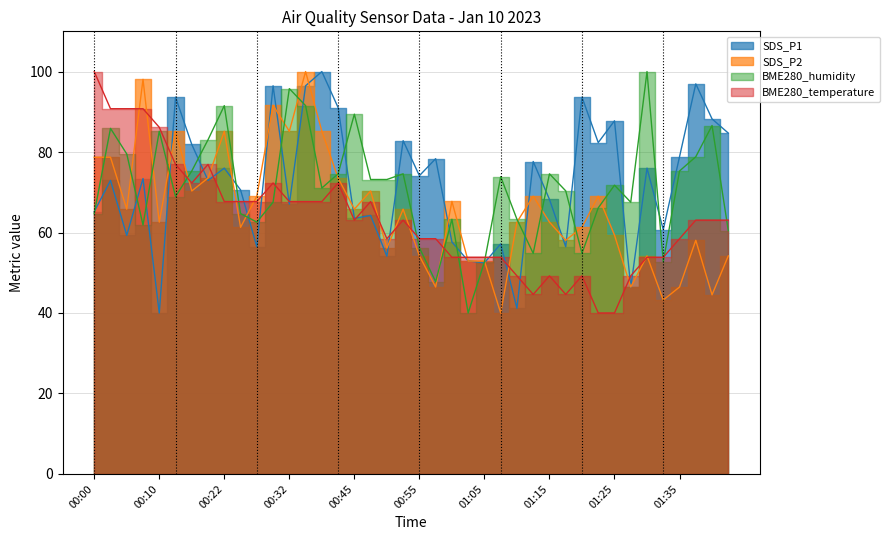

Where is BME280_humidity nearest to the value 70?

01:17